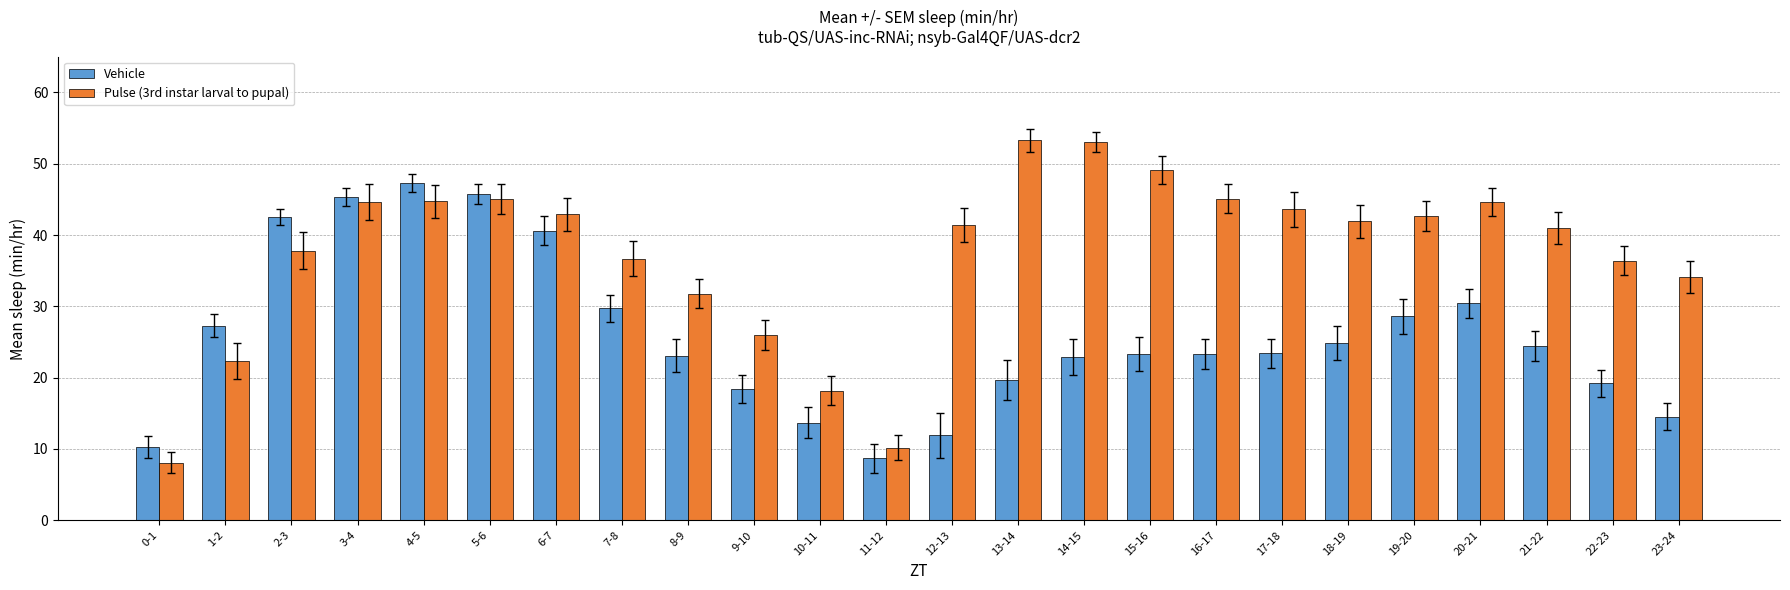

How many distinct data groups are displayed?

2